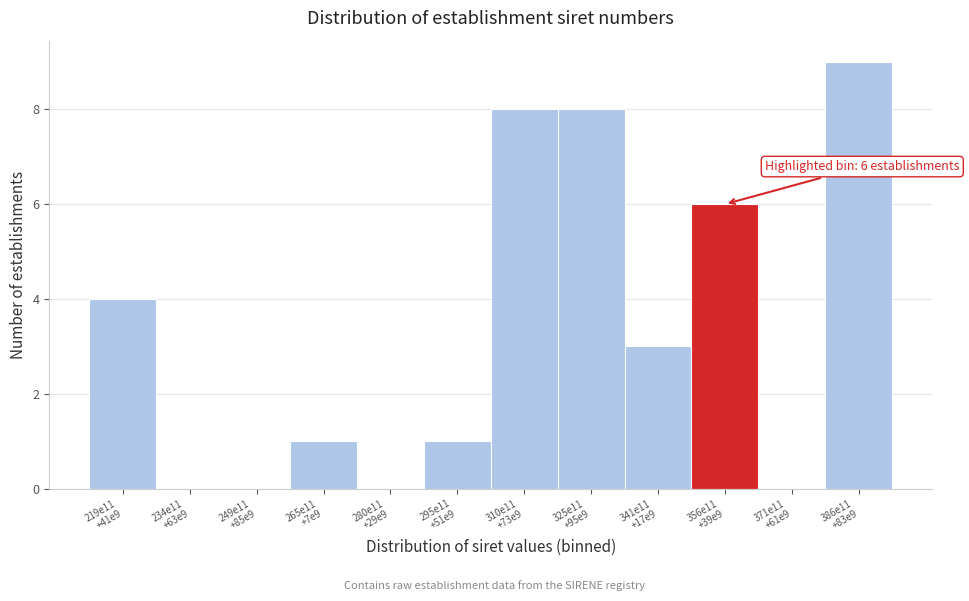

What is the greatest value displayed?

9